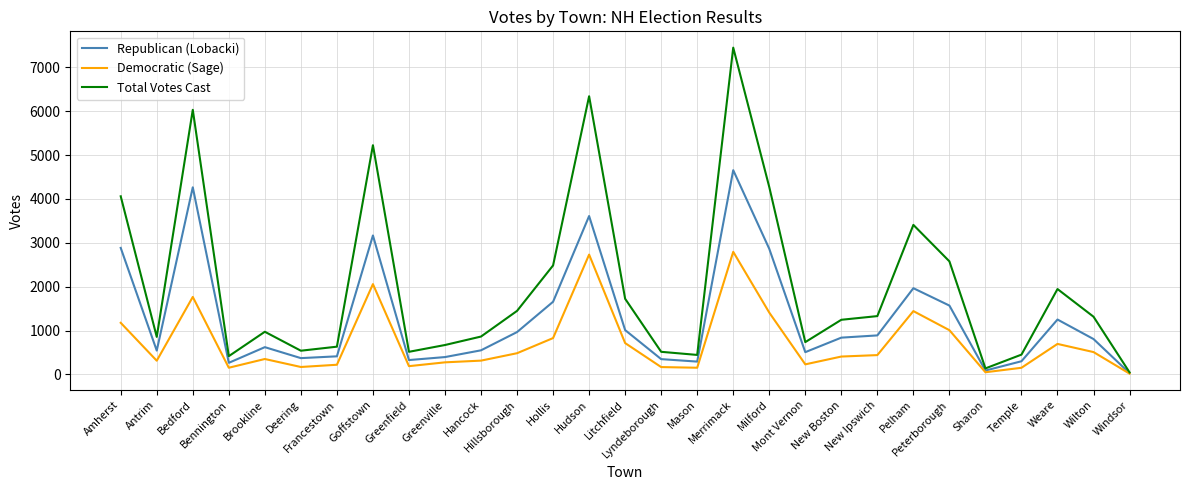

What is the difference between the highest and lowest values at Milford?

2863